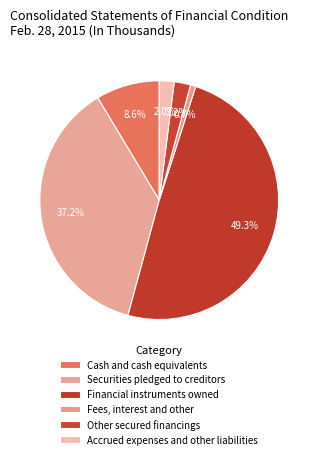

What is the change in value from Cash and cash equivalents to Financial instruments owned?

+15758681